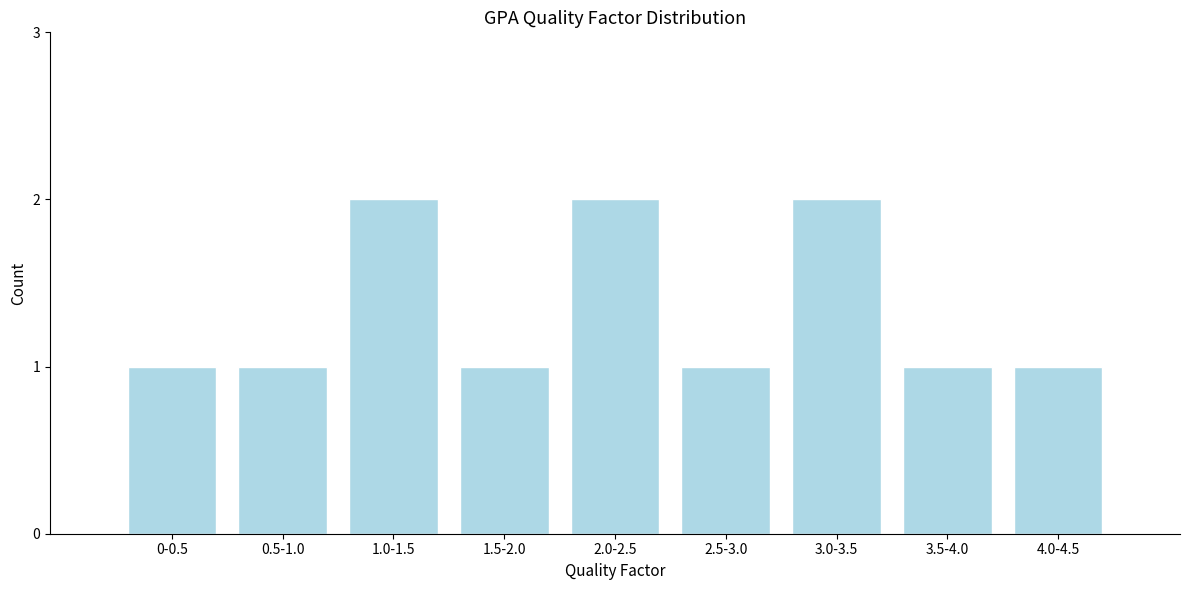

Reading left to right, list all the values displayed in this chart.

0-0.5=1	0.5-1.0=1	1.0-1.5=2	1.5-2.0=1	2.0-2.5=2	2.5-3.0=1	3.0-3.5=2	3.5-4.0=1	4.0-4.5=1